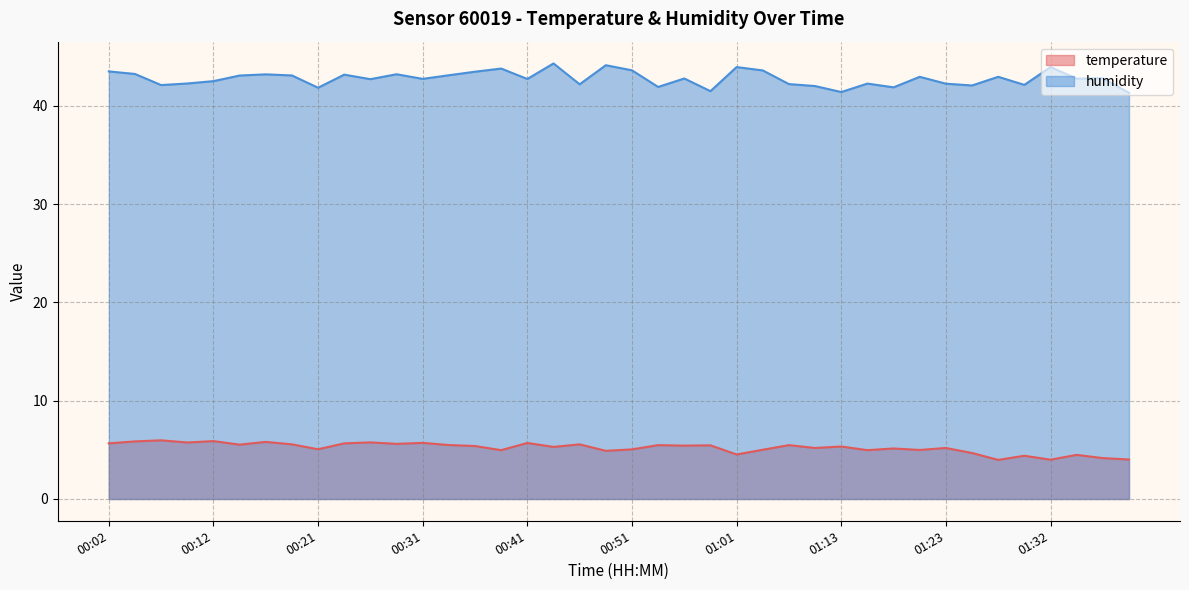

Where does the humidity series first go above 42?

00:02